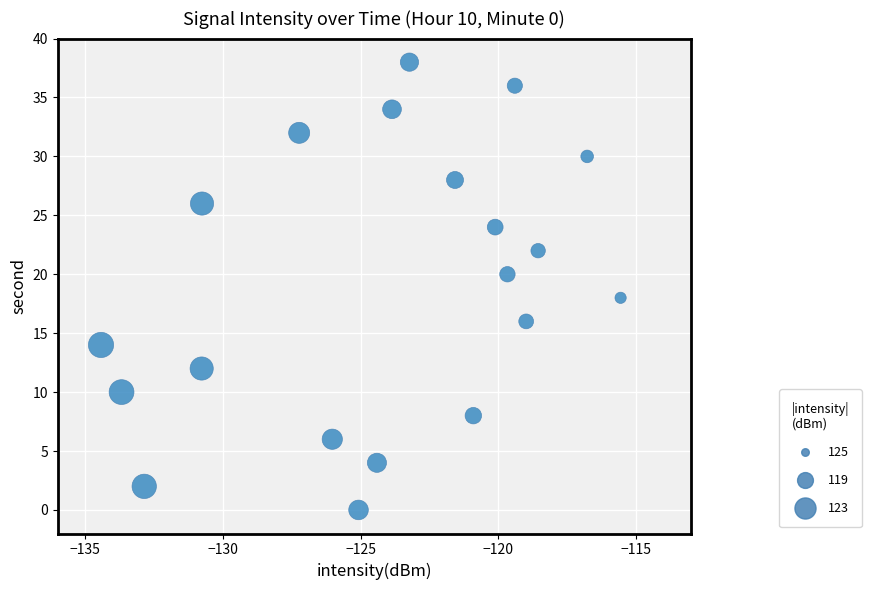

What is the range of Y values (max minus min)?

38